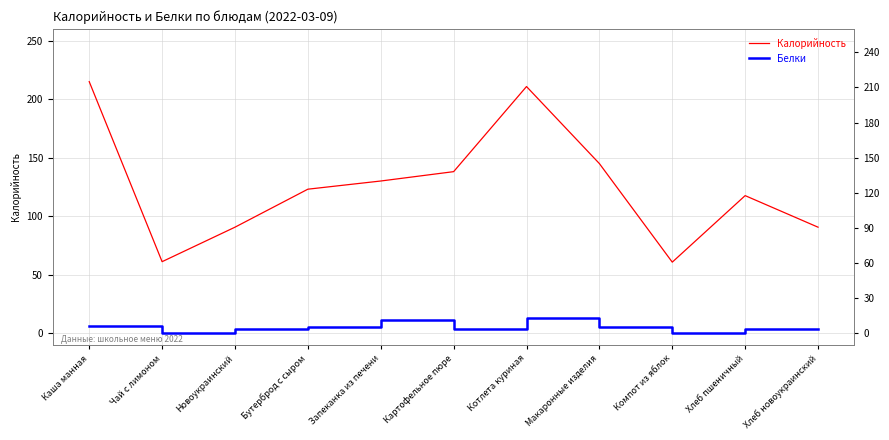

Which label corresponds to the smallest value in the chart?

Чай с лимоном